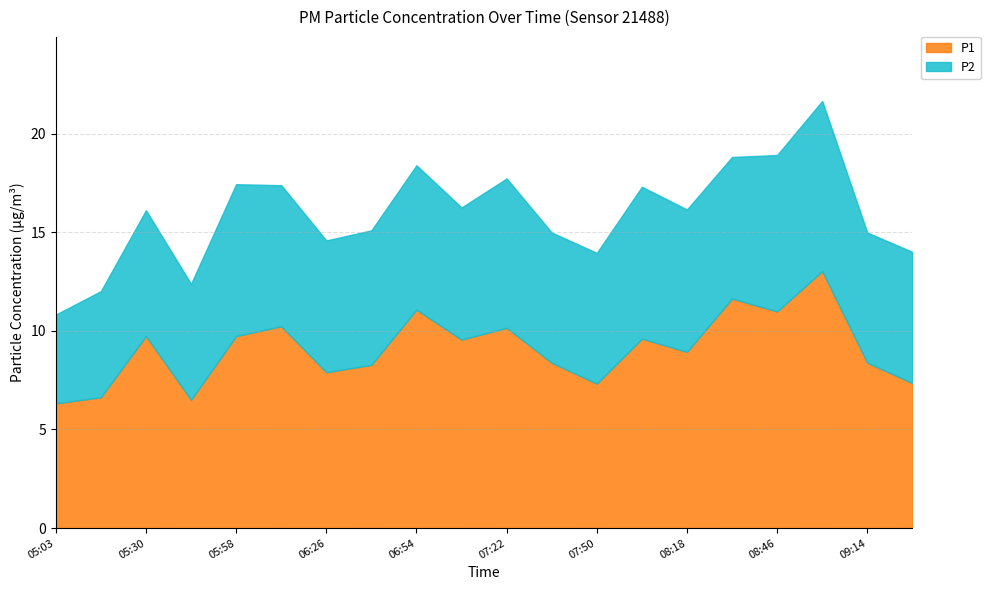

What is the label of the 4th point from the left?

05:44